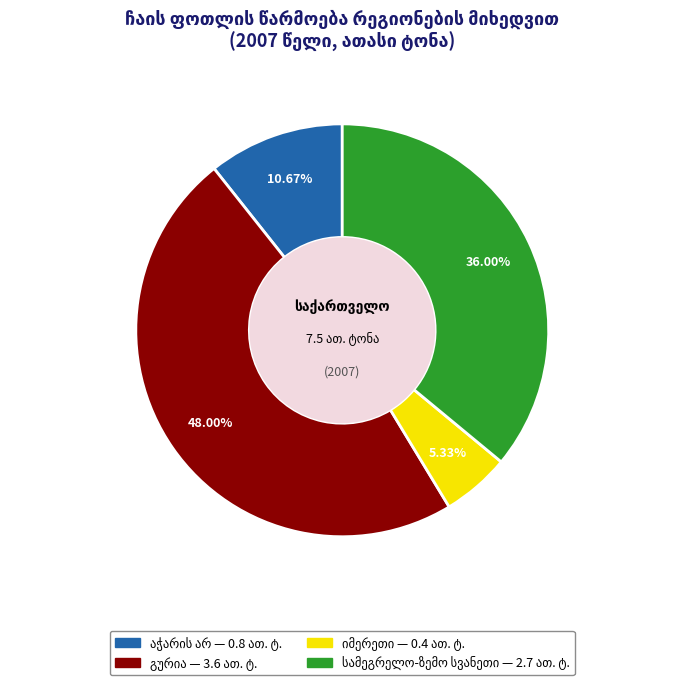

Does any single category account for the majority?

No